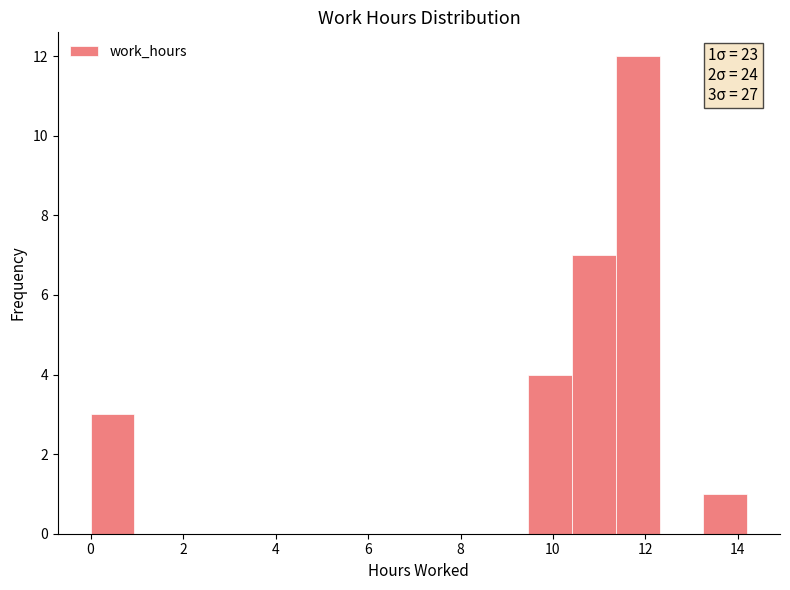

Over which range of the x-axis is the bar tallest?

11.4 to 12.4